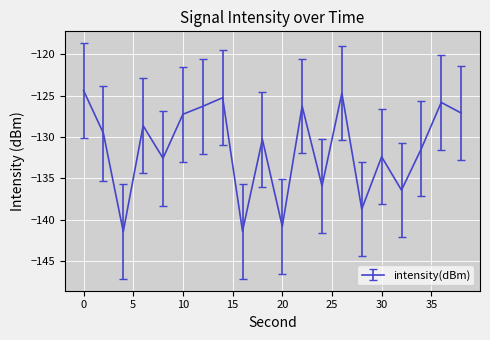

What is the minimum value shown in the chart?

-141.5